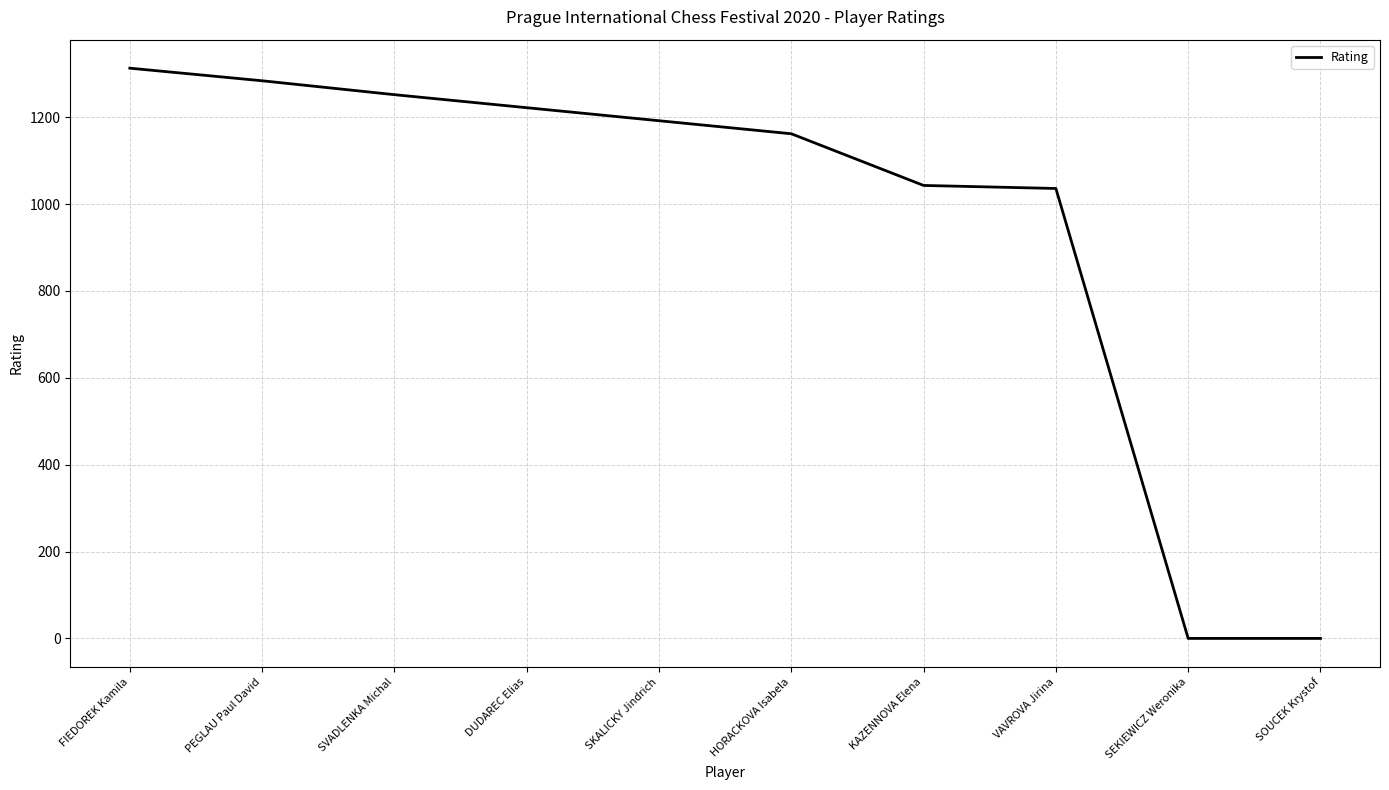

How many lines are shown in the chart?

1